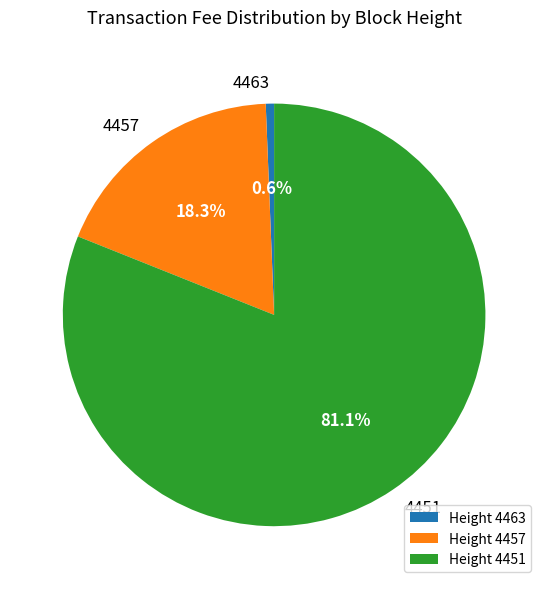

Which has a higher value, Height 4451 or Height 4463?

Height 4451